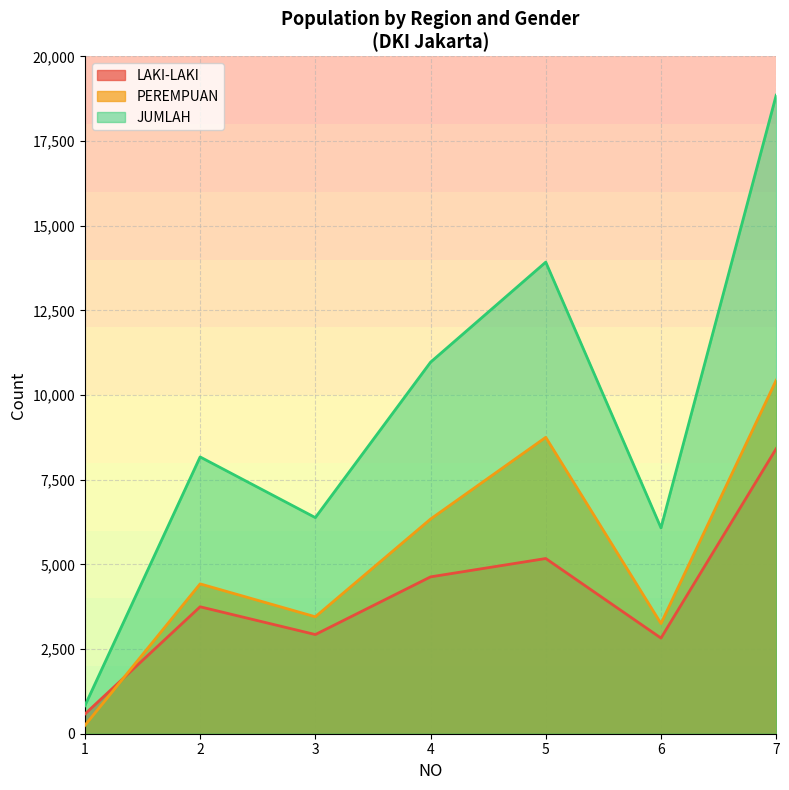

Reading left to right, transcribe all the data shown in this chart.

LAKI-LAKI: 1=581	2=3748	3=2928	4=4631	5=5173	6=2824	7=8416
PEREMPUAN: 1=246	2=4424	3=3453	4=6338	5=8751	6=3253	7=10437
JUMLAH: 1=827	2=8172	3=6381	4=10969	5=13924	6=6077	7=18853